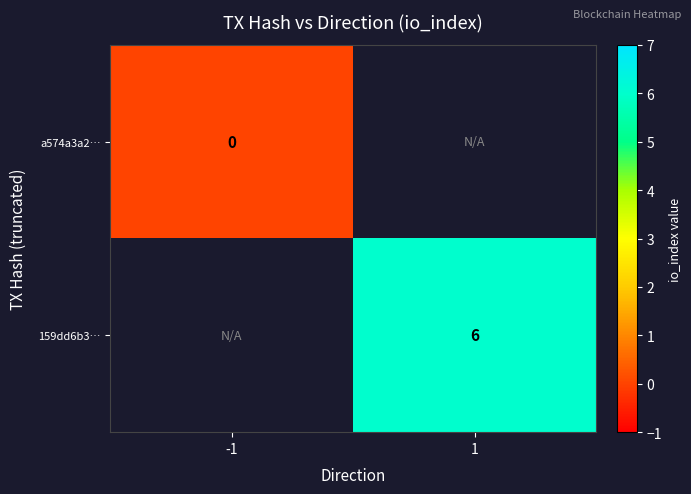

True or false: 159dd6b3… has a value of 6 at 1.

True